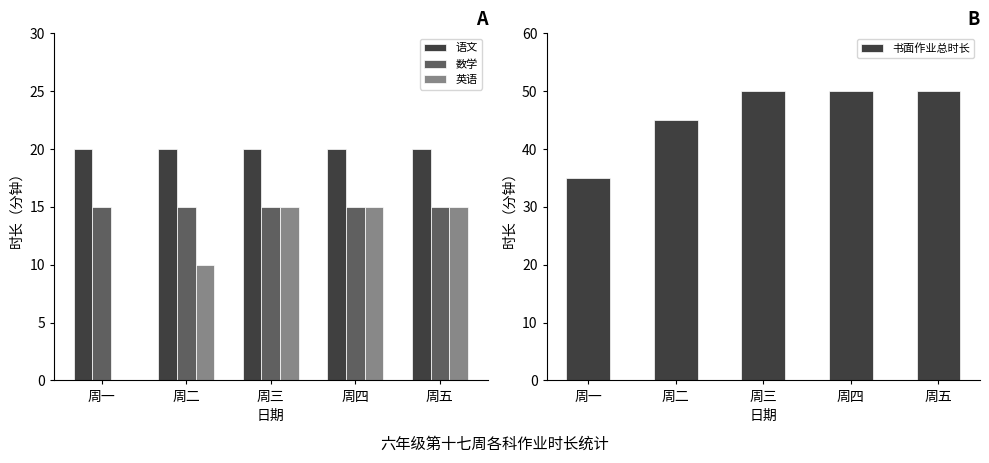

Does the chart contain stacked bars?

No